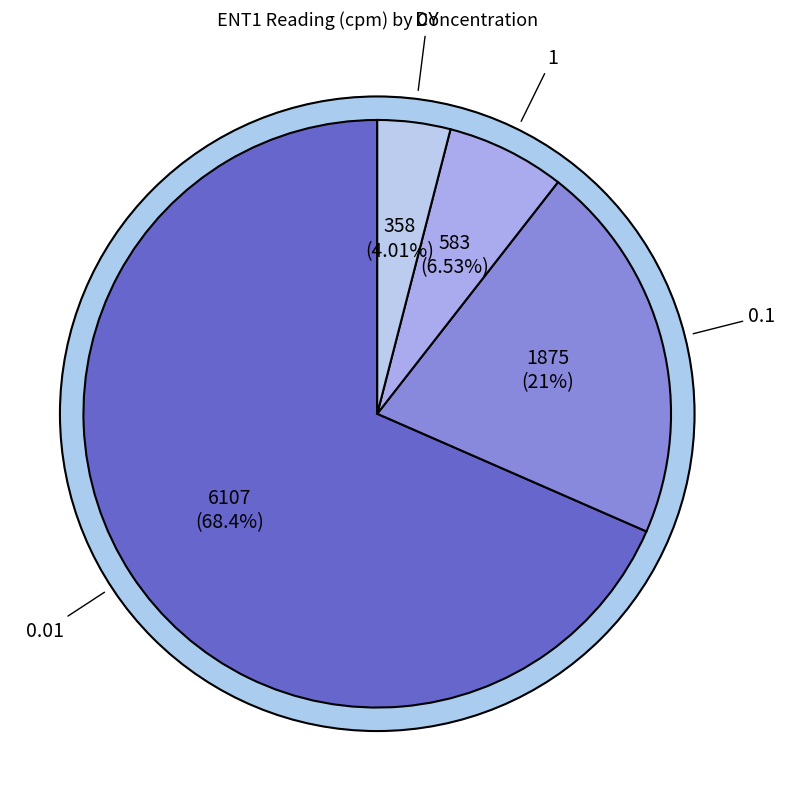

Approximately how many times larger is the value at 0.1 compared to 1?

3.2